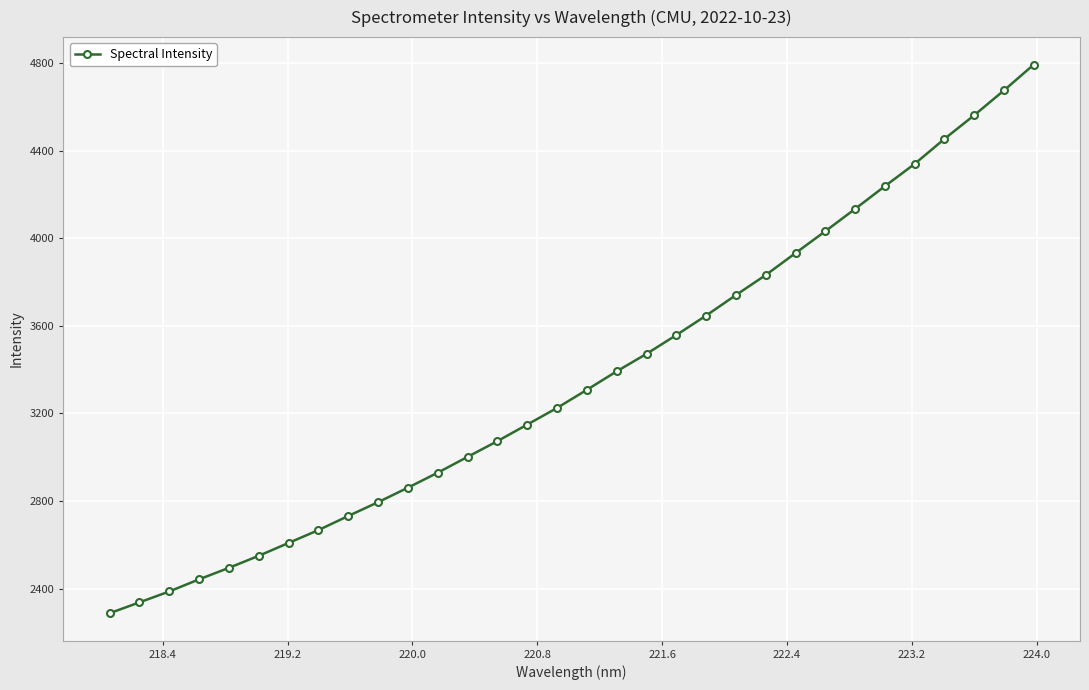

What is the maximum value shown in the chart?

4793.2